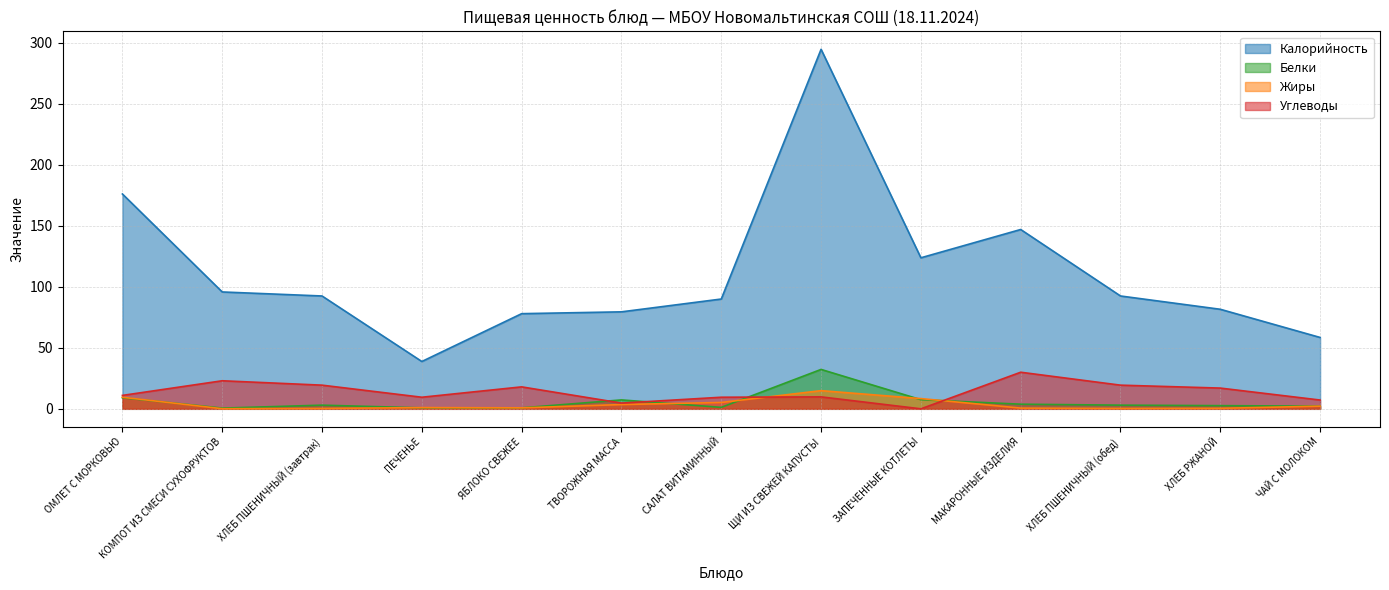

What is the sum of all Калорийность values?

1448.8